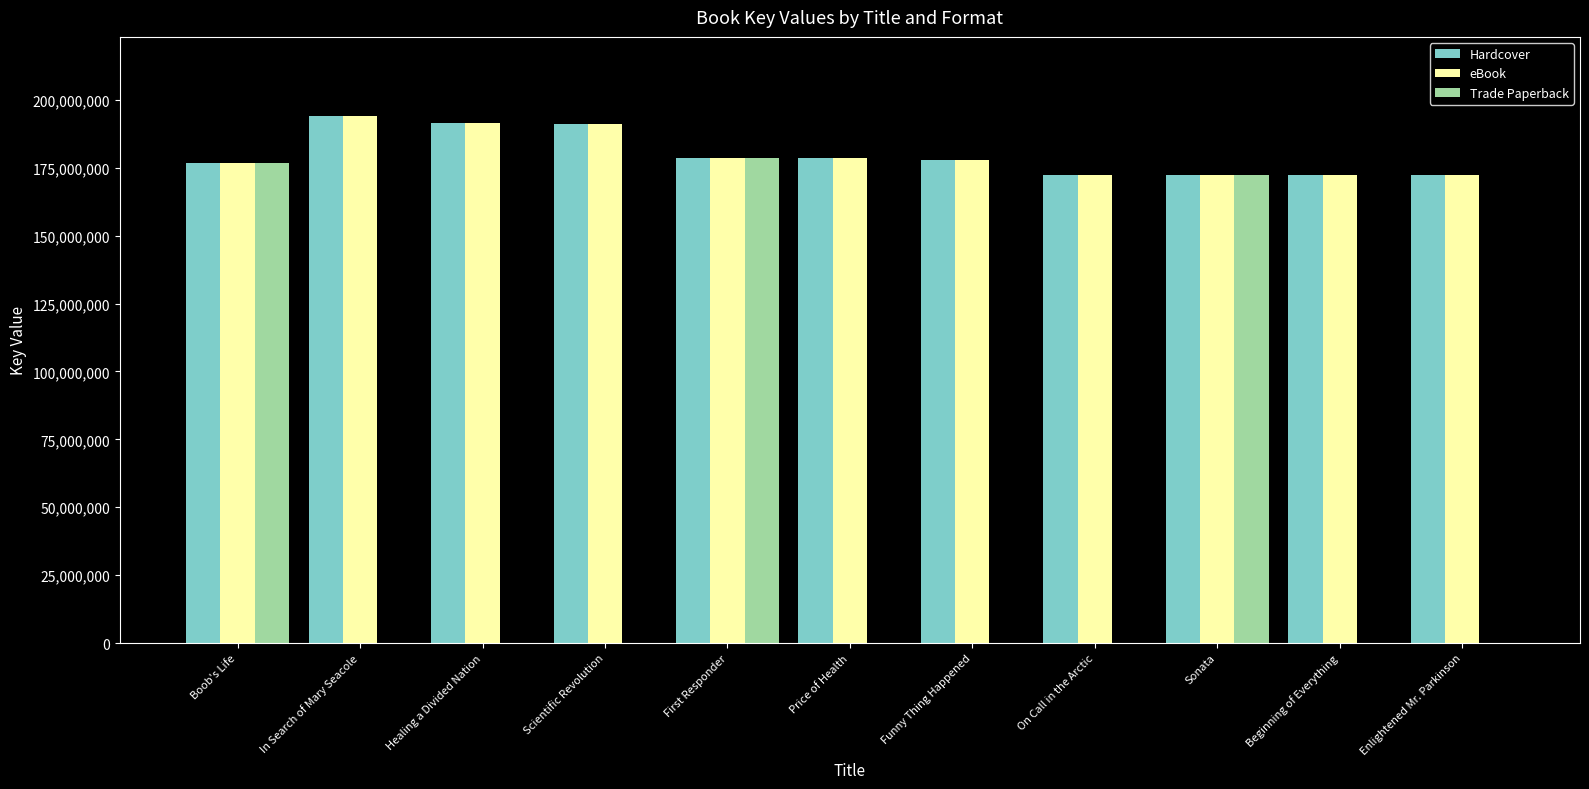

How many groups of bars are there?

11